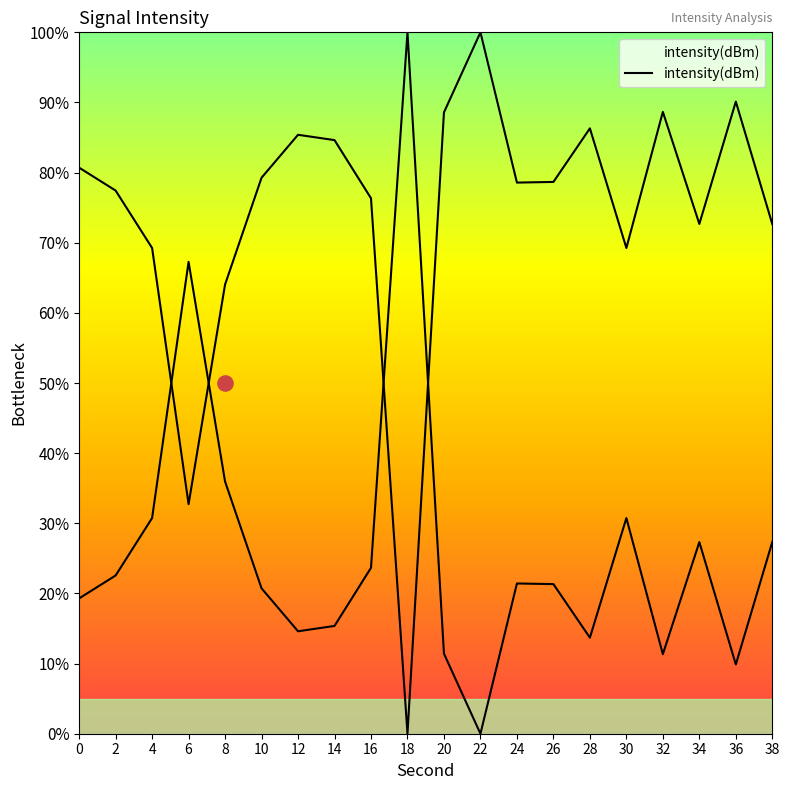

What is the change in value from 0 to 30?

-11.5